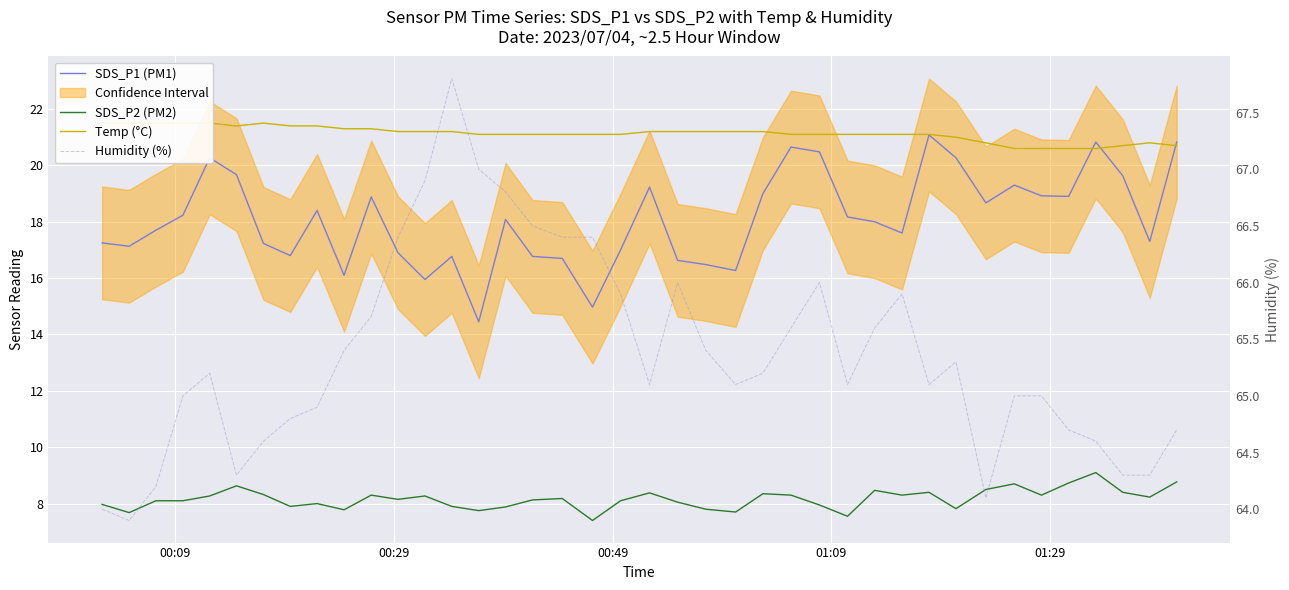

Which series has the largest total across all categories?

Humidity (%)